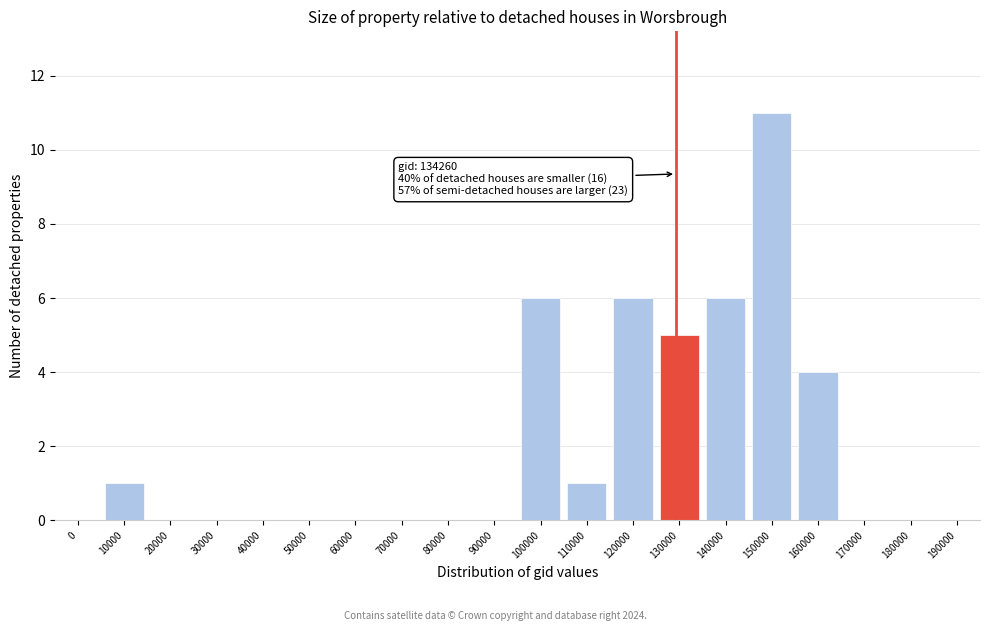

Reading right to left, transcribe all the data shown in this chart.

190000=0	180000=0	170000=0	160000=4	150000=11	140000=6	130000=5	120000=6	110000=1	100000=6	90000=0	80000=0	70000=0	60000=0	50000=0	40000=0	30000=0	20000=0	10000=1	0=0